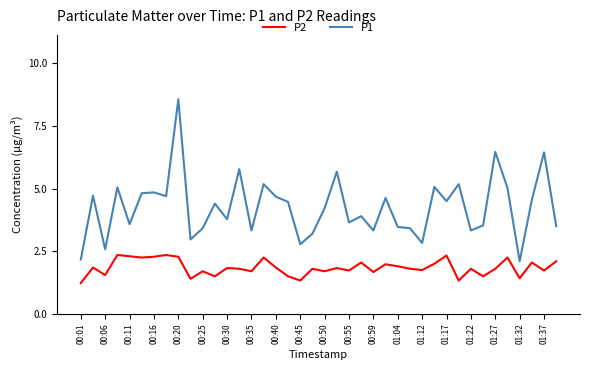

What is the lowest value of the P1 series?

2.1